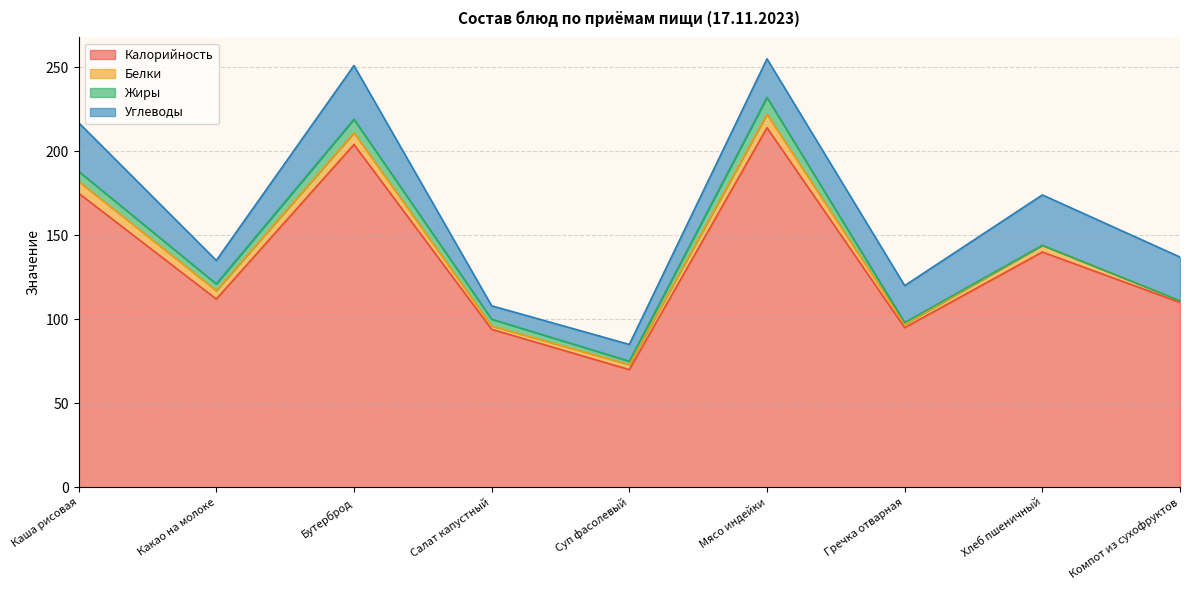

What is the label of the 4th point from the right?

Мясо индейки